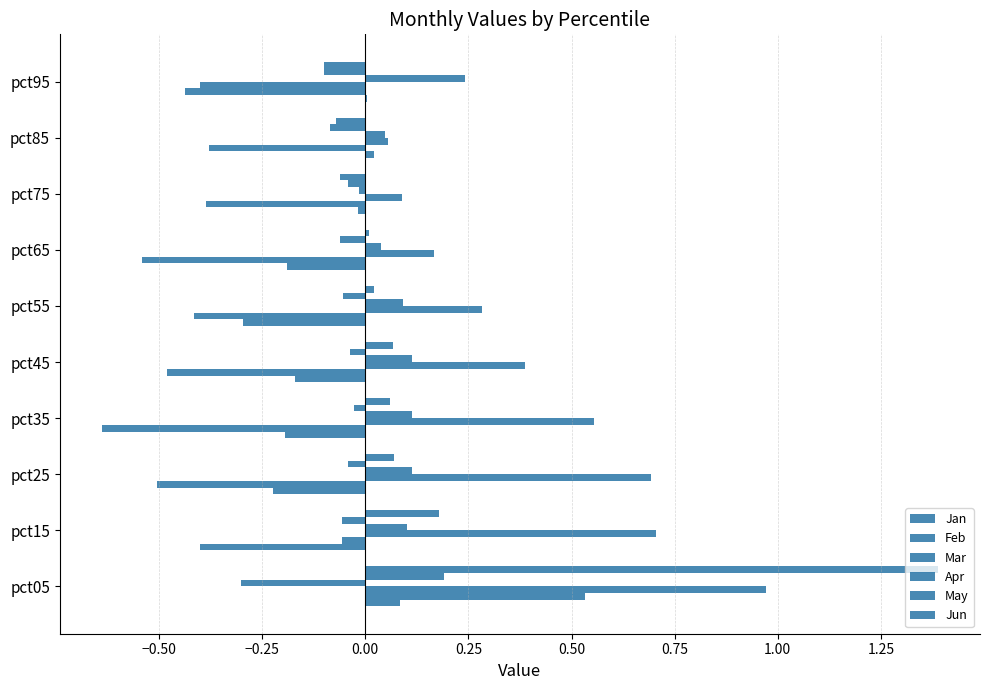

At how many categories does at least one series exceed 0?

10